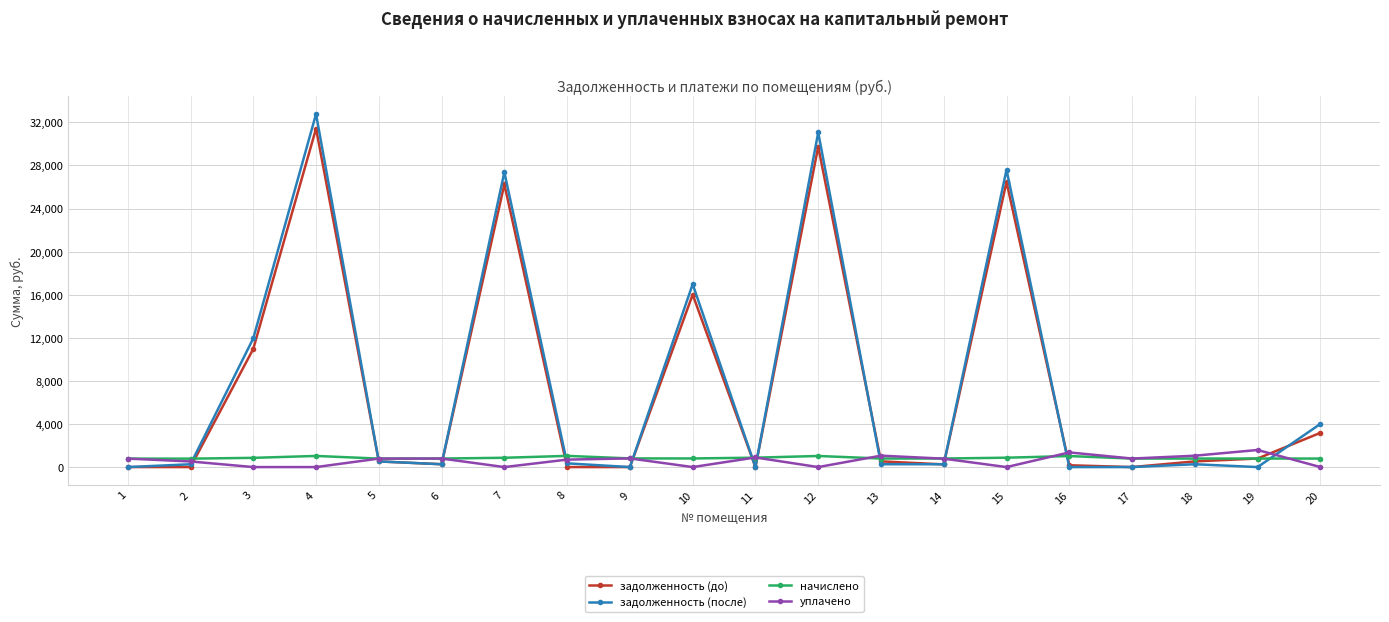

What is the maximum value shown in the chart?

32769.9